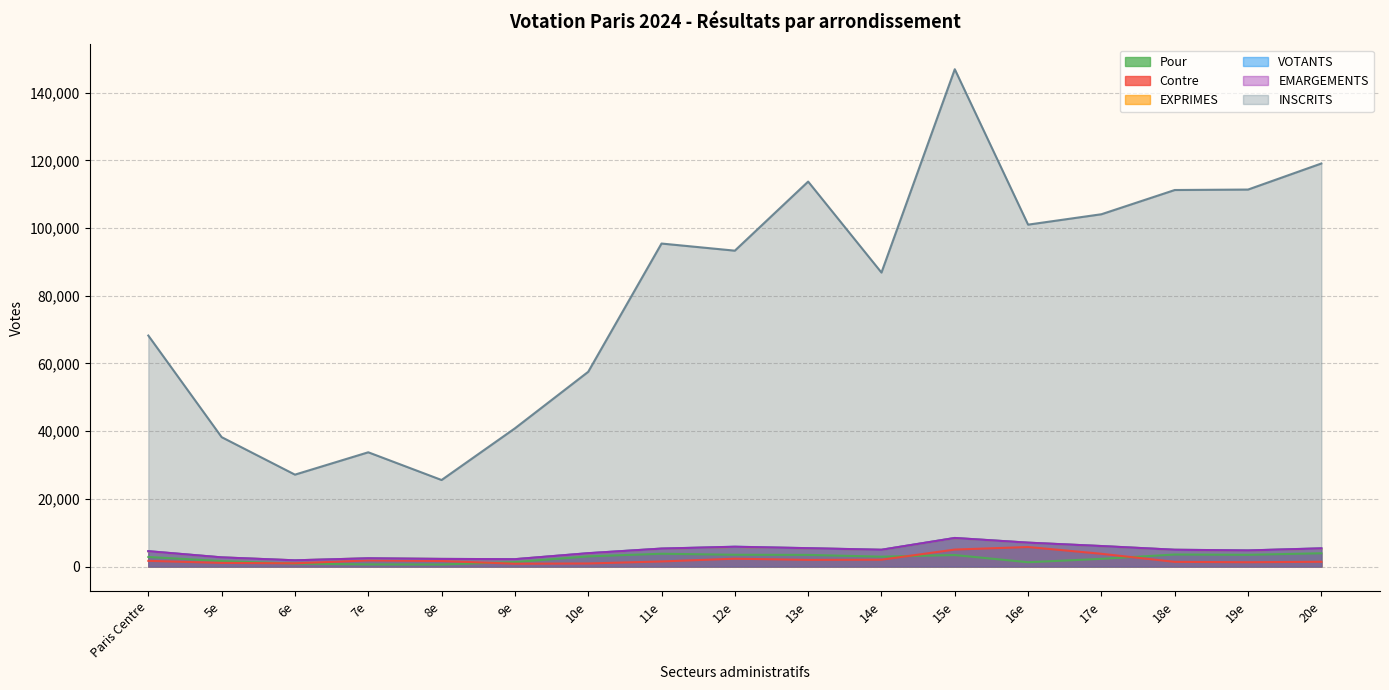

What is the difference between the highest and lowest values at 11e?

93934